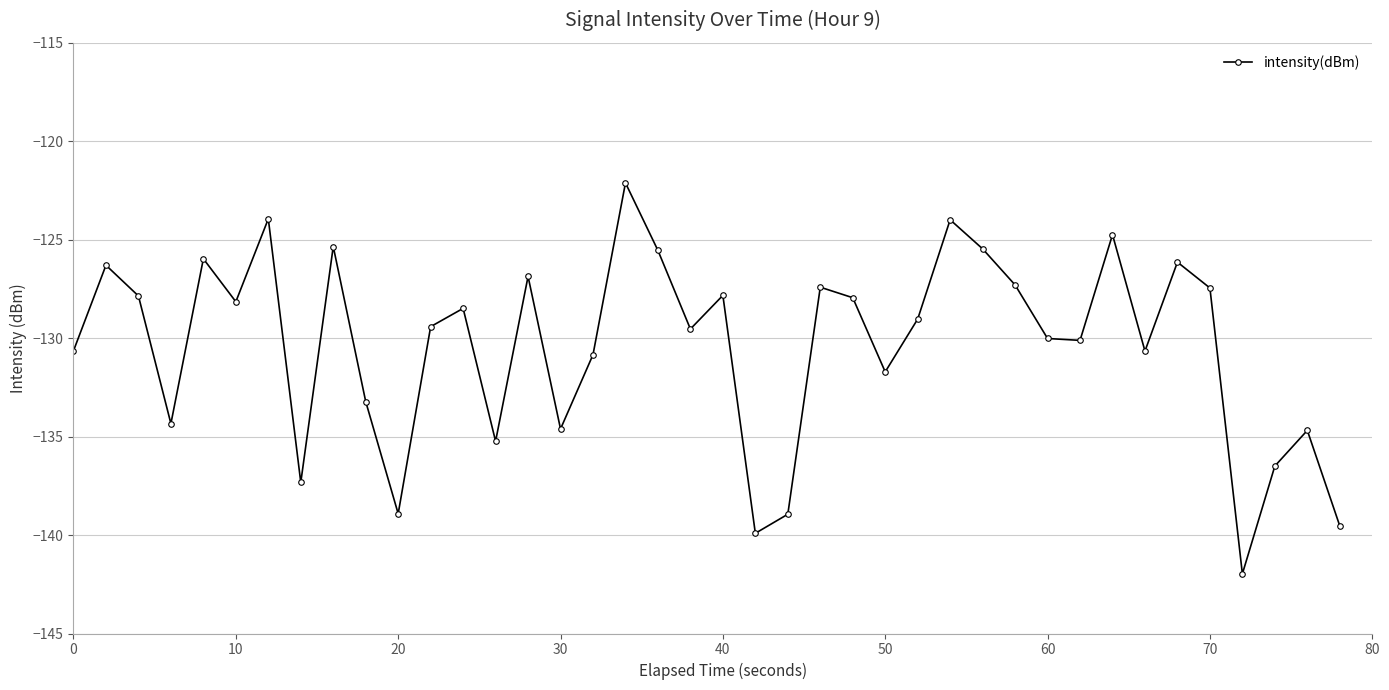

What is the value of the 17th point from the left?

-130.8